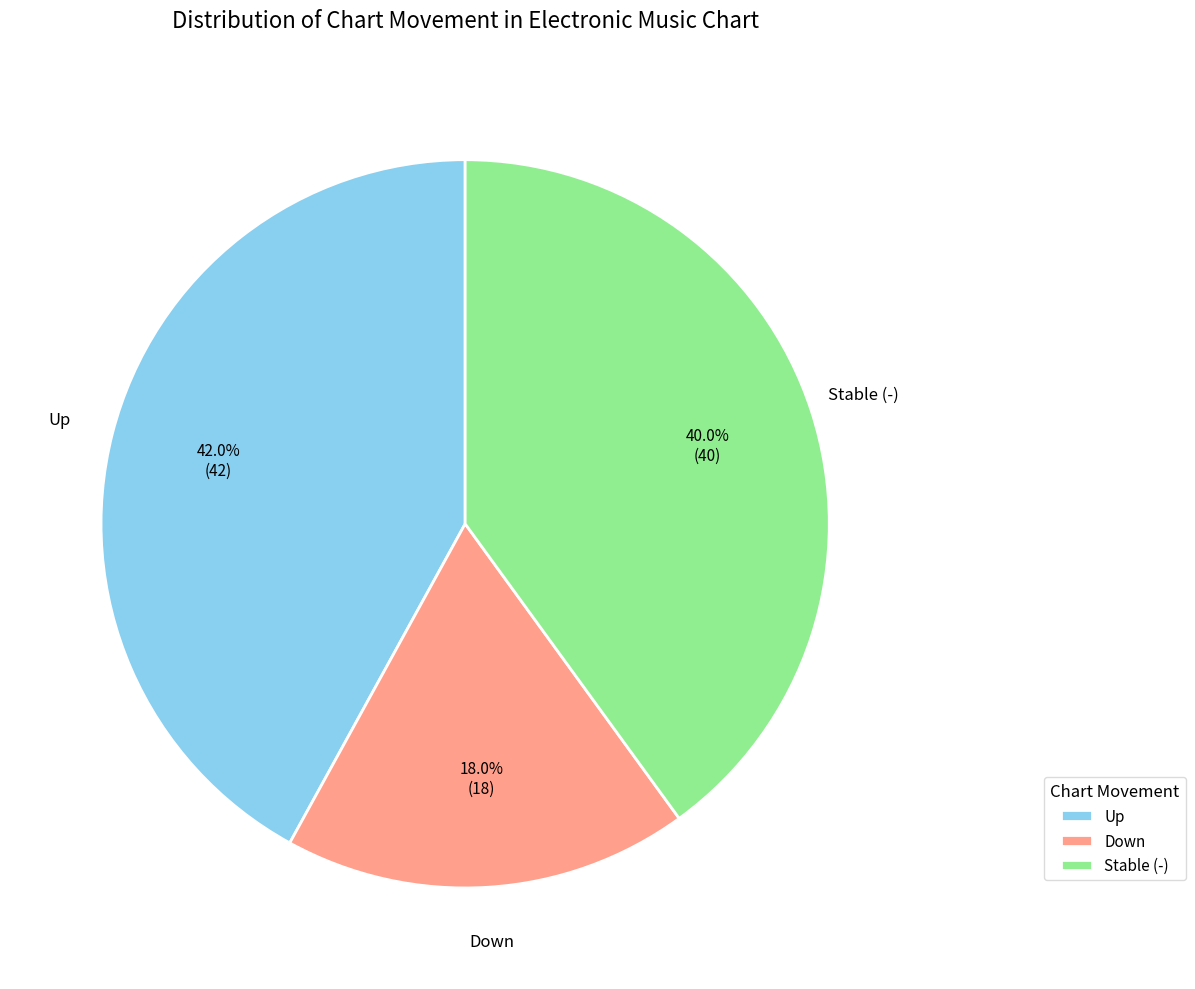

Which has a higher value, Up or Down?

Up